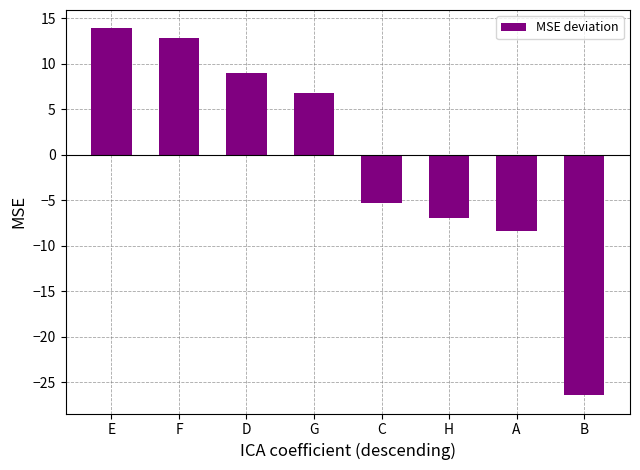

What is the change in value from C to B?

-21.1